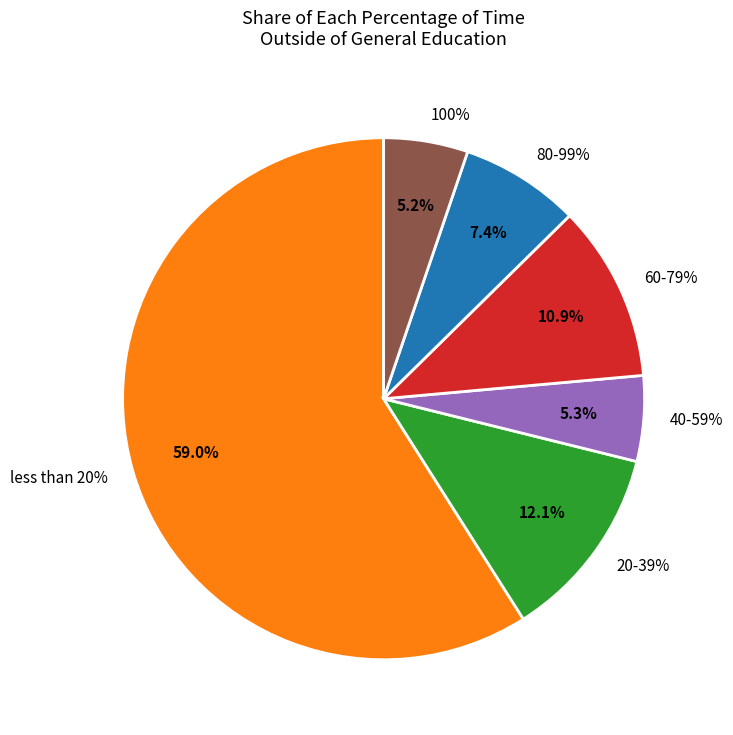

Approximately how many times larger is the value at 40-59% compared to 20-39%?

0.4